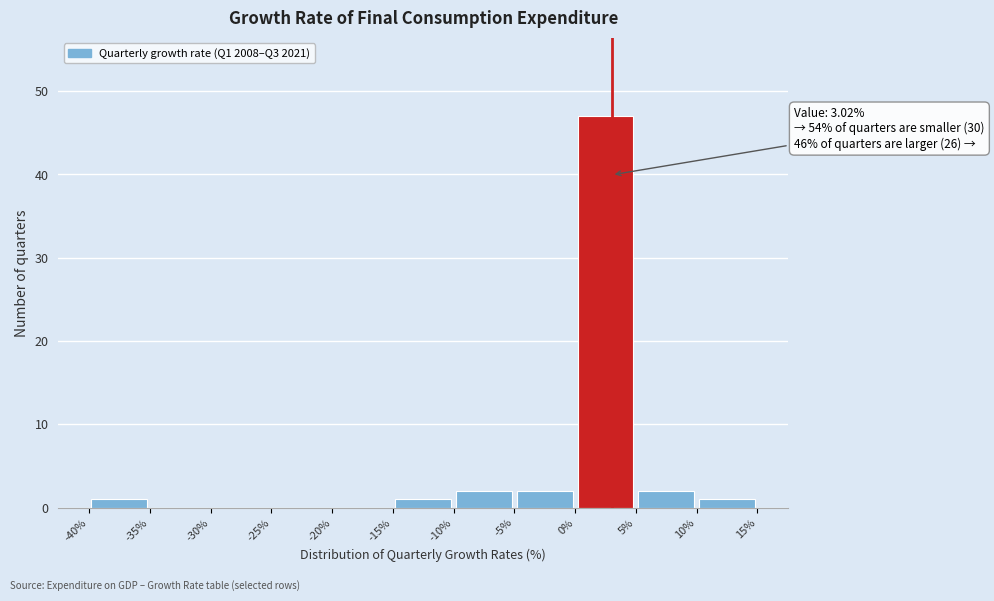

Over which range of the x-axis is the bar tallest?

0% to 5%